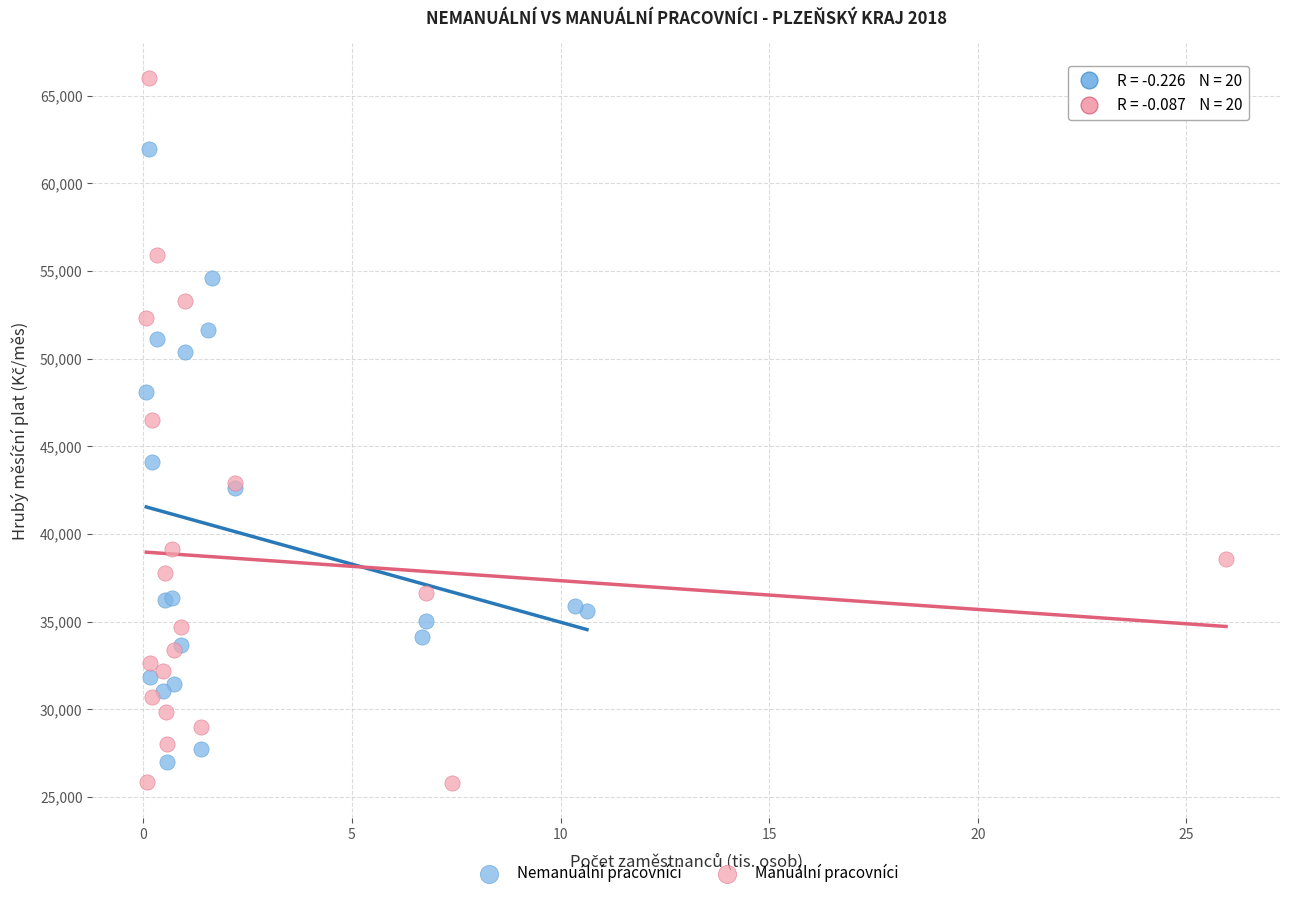

Which series contains the highest Y value?

Manuální pracovníci